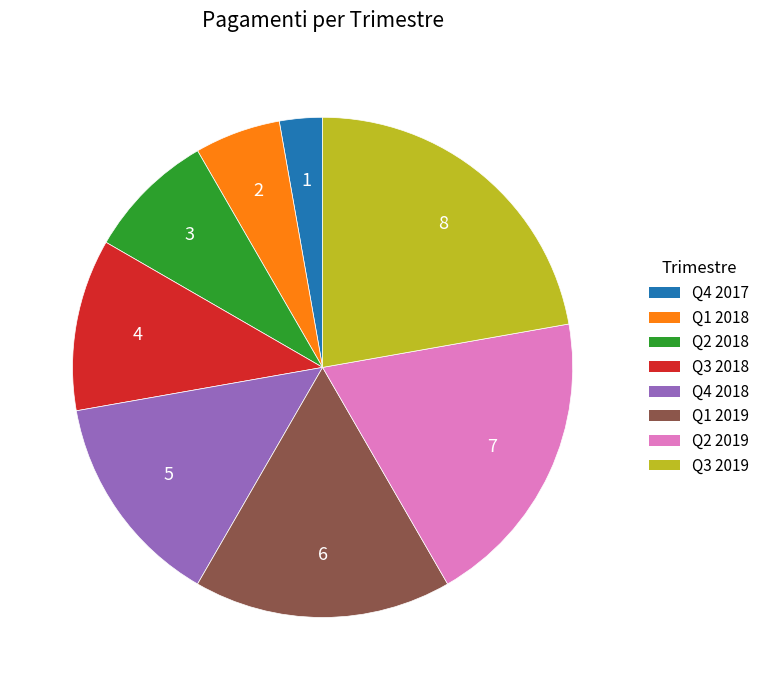

Is there a majority slice in this chart?

No